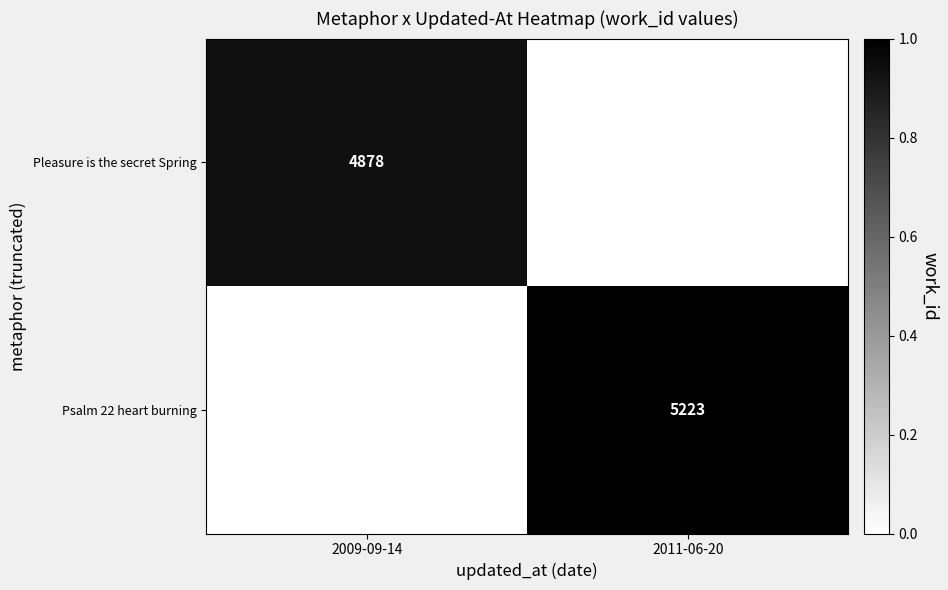

Is it true that Psalm 22 heart burning equals 8615 at 2011-06-20?

False